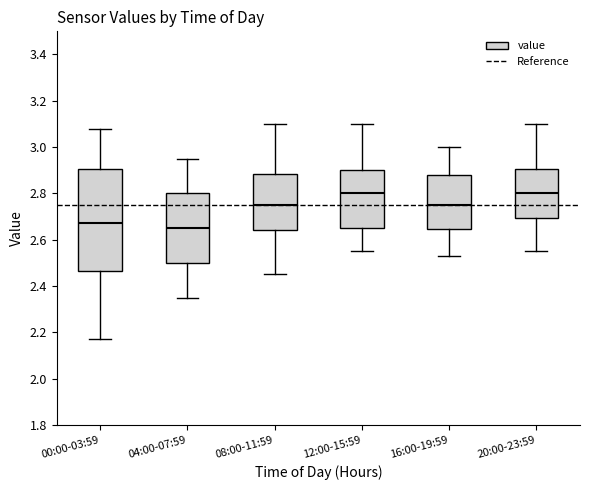

Where is the lower edge of the box for 20:00-23:59 on the y-axis? The values are not printed on the chart, so give them approximately, as read against the axis.

2.70